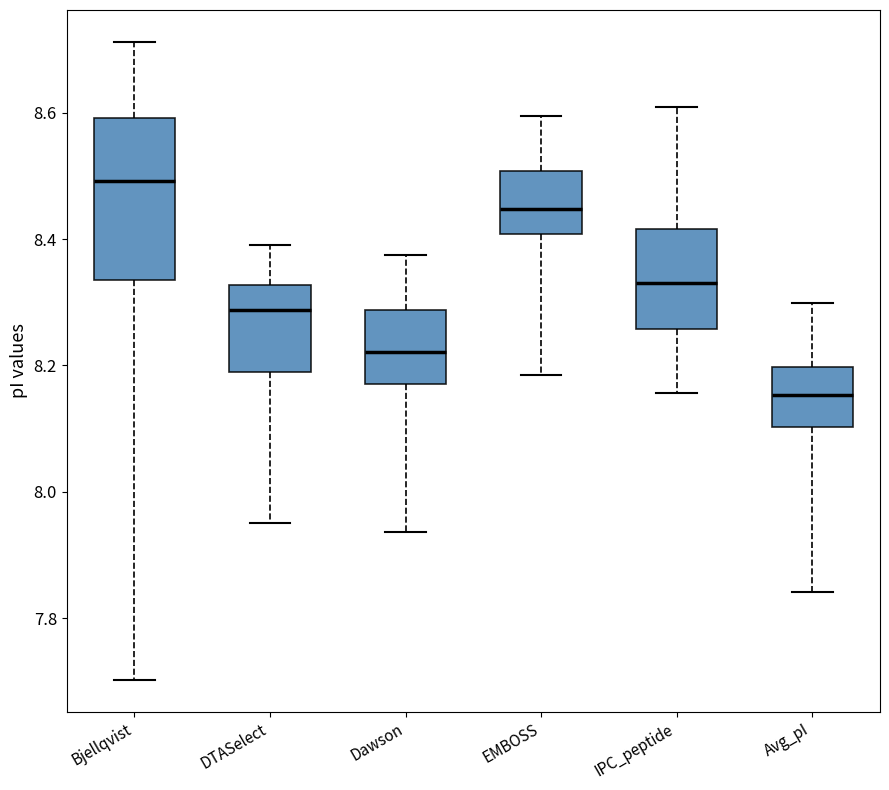

Which box is the tallest, from its lower edge to its upper edge?

Bjellqvist